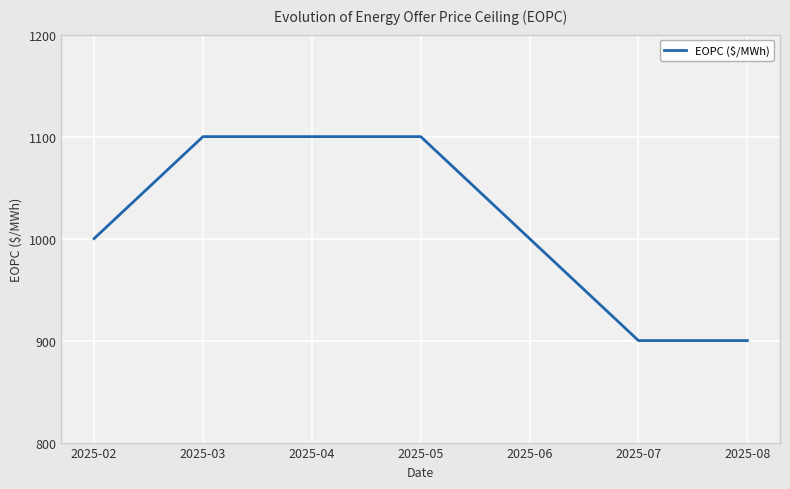

What is the greatest value displayed?

1100